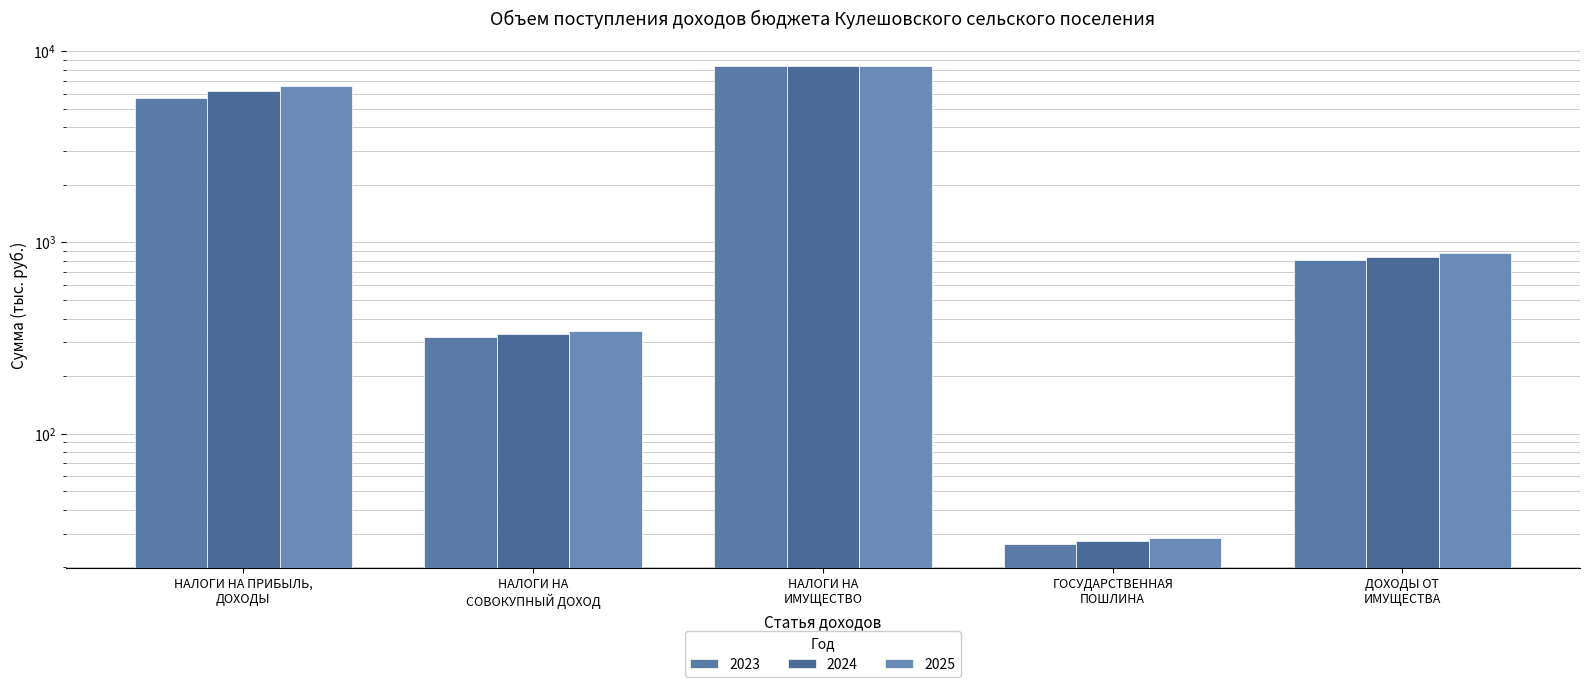

How many distinct data groups are displayed?

3